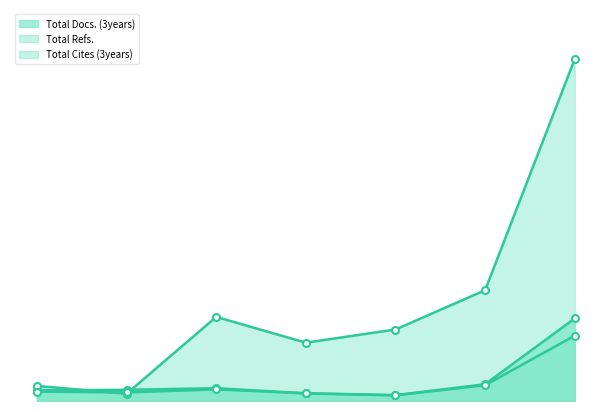

What is the value of the Total Docs. (3years) point at the 4th from the left?

107